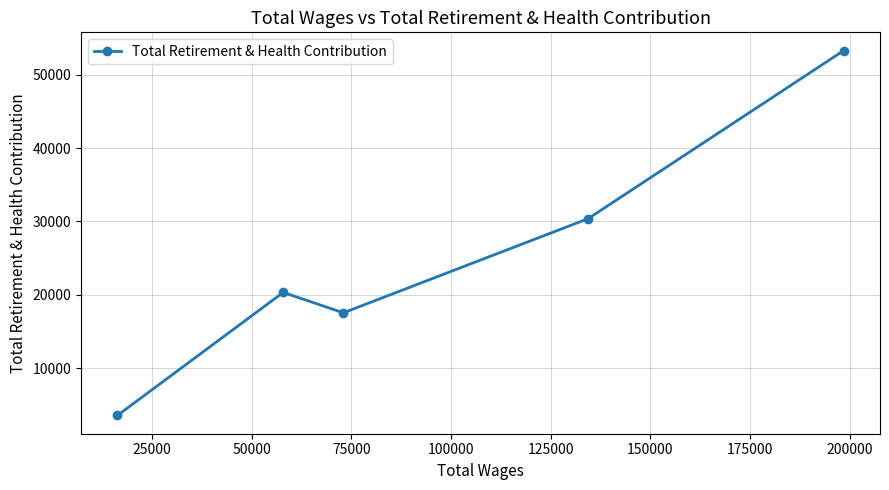

What is the maximum value shown in the chart?

53272